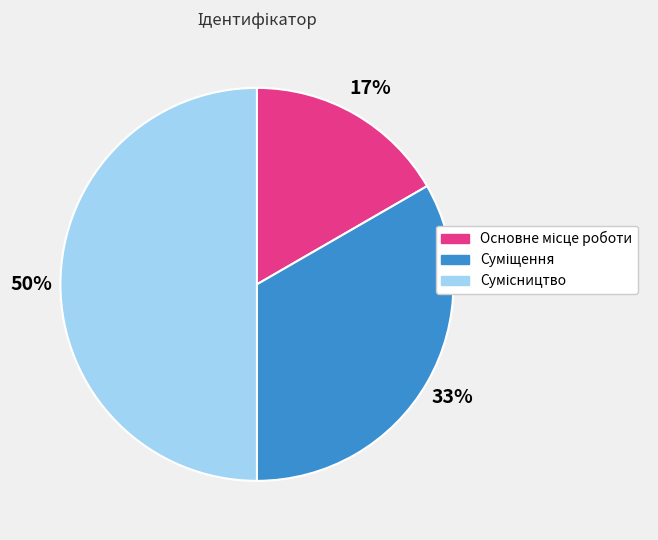

To the nearest percent, what is the average slice percentage?

33%